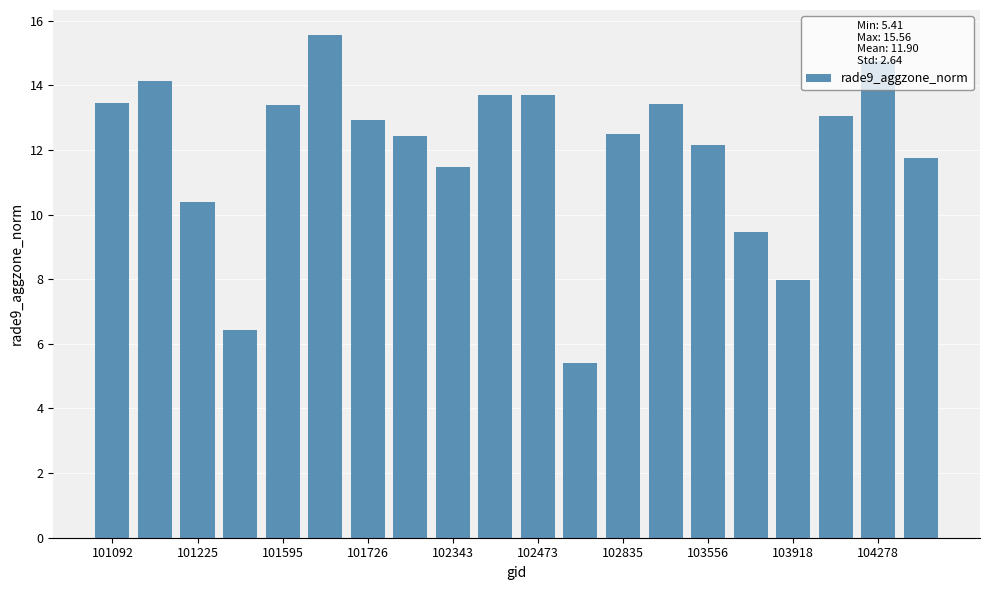

What is the difference between the maximum and minimum values?

10.2